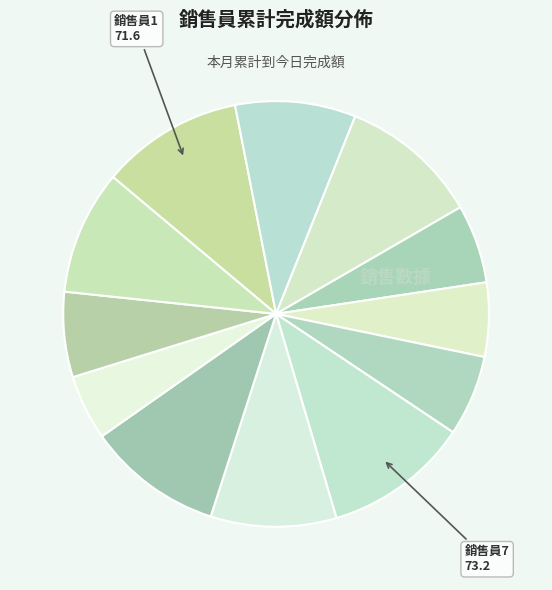

How many segments does this pie chart have?

12